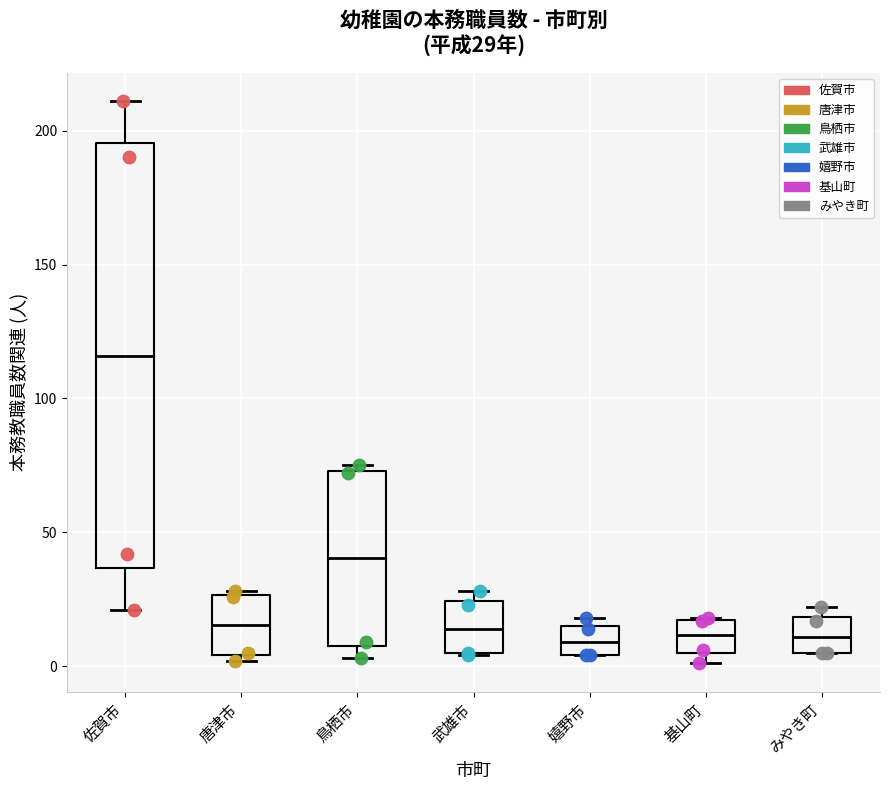

Which box is the tallest, from its lower edge to its upper edge?

佐賀市